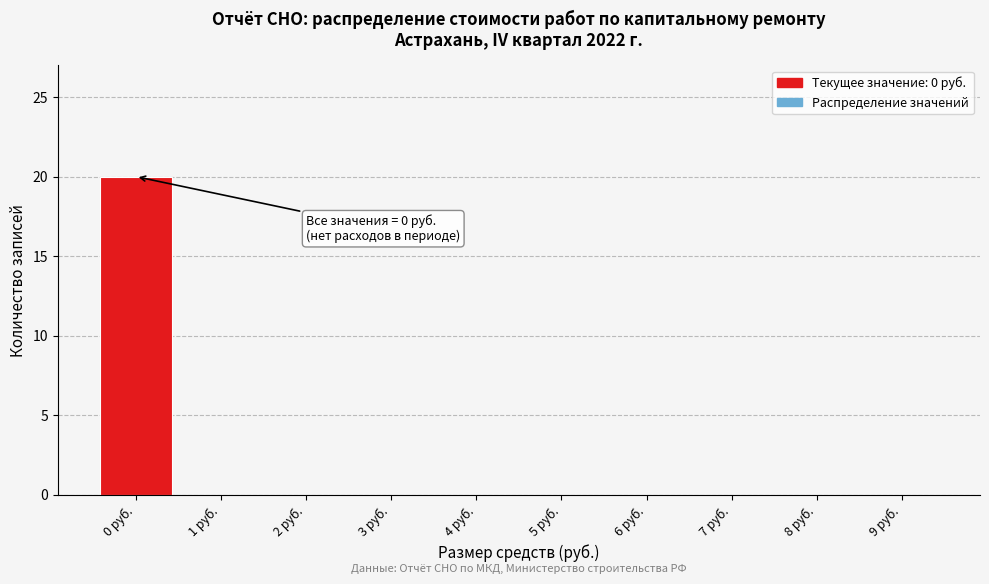

Reading left to right, what are all the values shown in this chart?

0 руб.=20	1 руб.=0	2 руб.=0	3 руб.=0	4 руб.=0	5 руб.=0	6 руб.=0	7 руб.=0	8 руб.=0	9 руб.=0